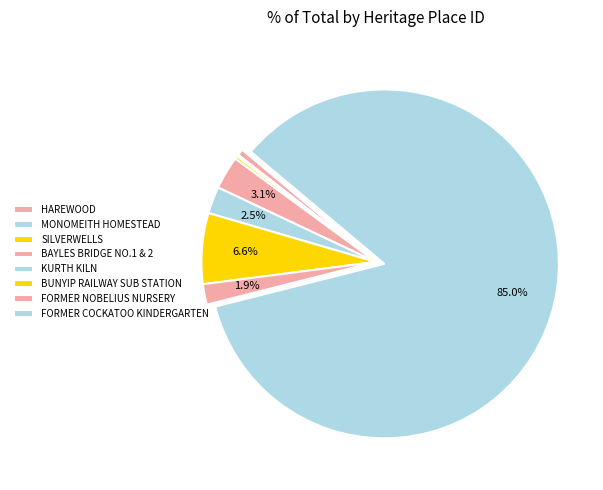

Is there a majority slice in this chart?

Yes